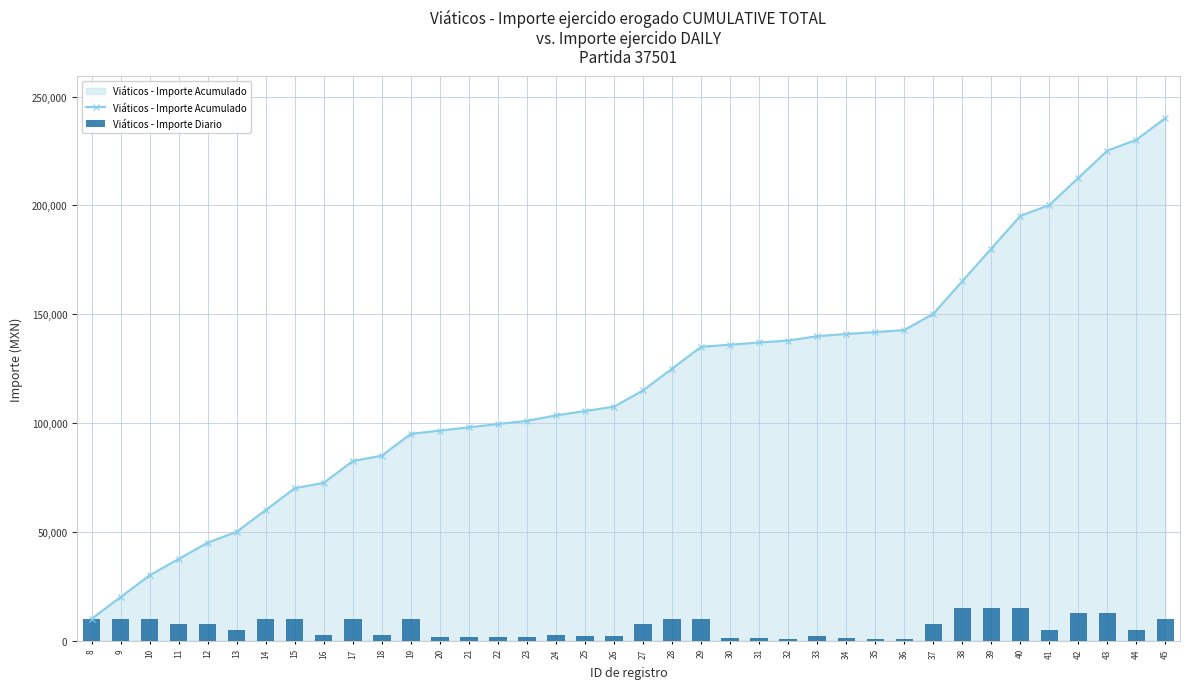

Is it true that Viáticos - Importe Diario equals 15000 at 38?

True